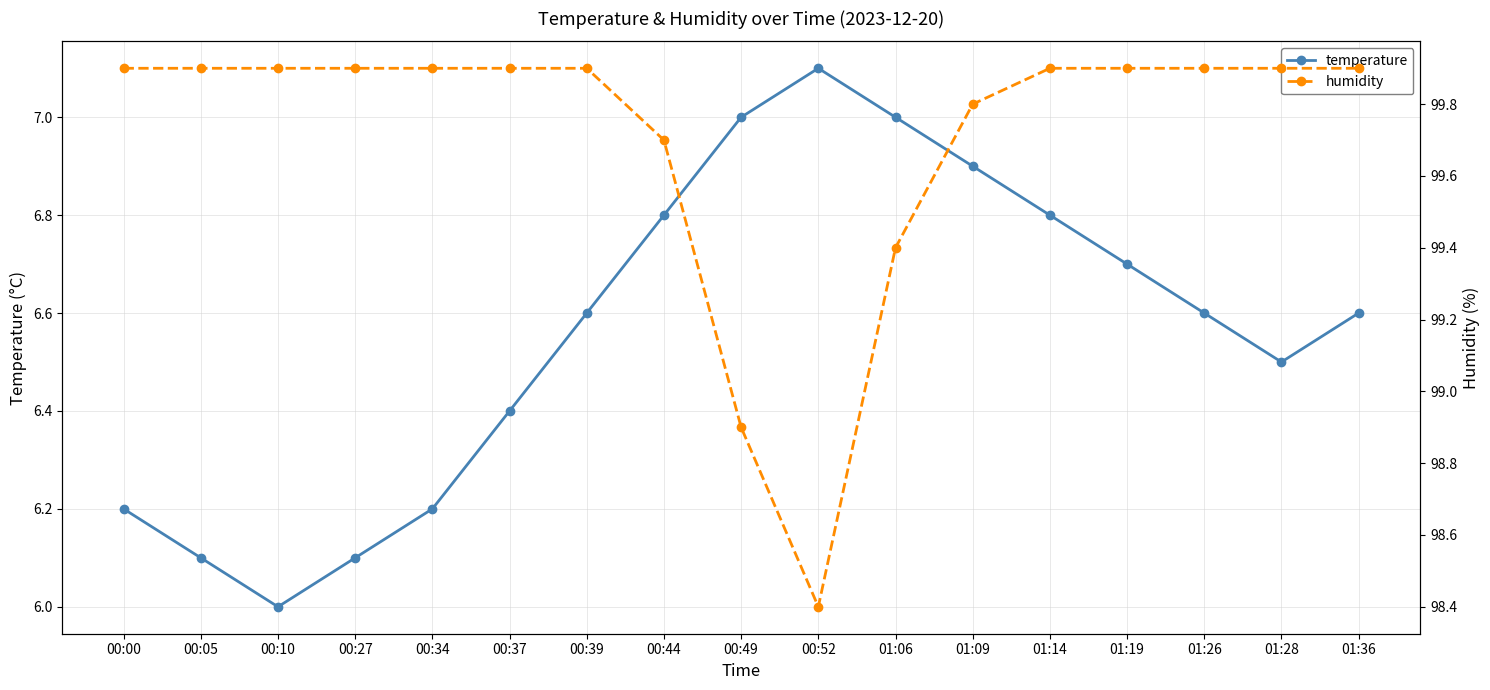

What is the label of the 17th point from the right?

00:00